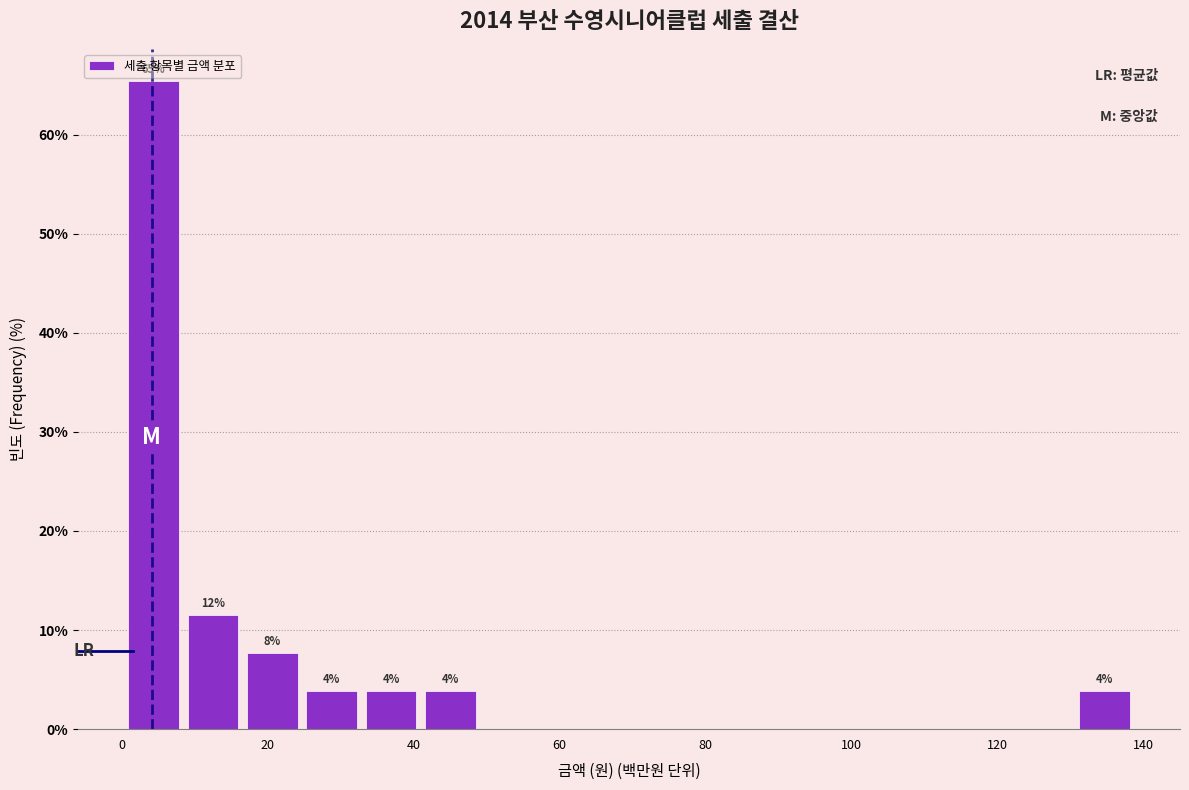

Which range on the x-axis has the tallest bar?

0 to 8